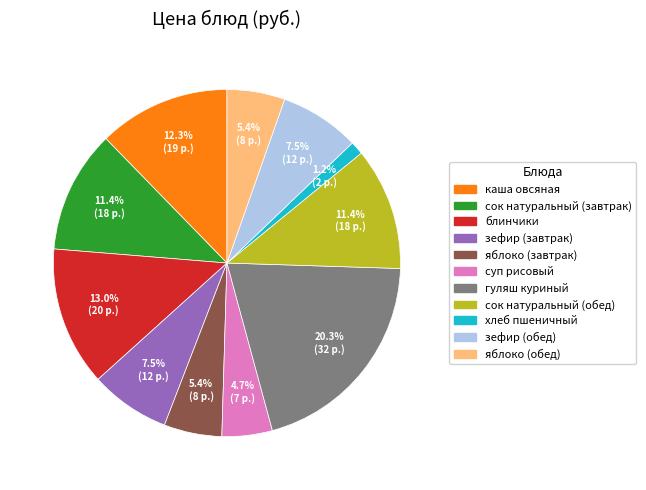

What is the ratio of the value at сок натуральный (завтрак) to the value at гуляш куриный?

0.6